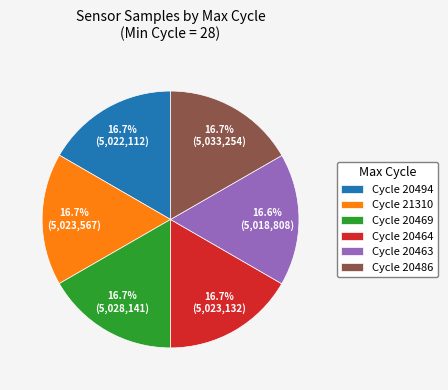

Is Cycle 20494 the majority of the pie?

No